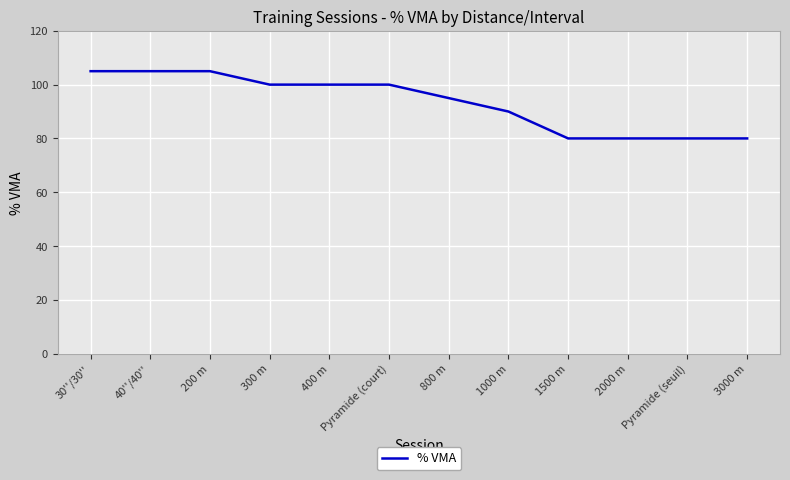

Where does the data first go above 100?

30''/30''